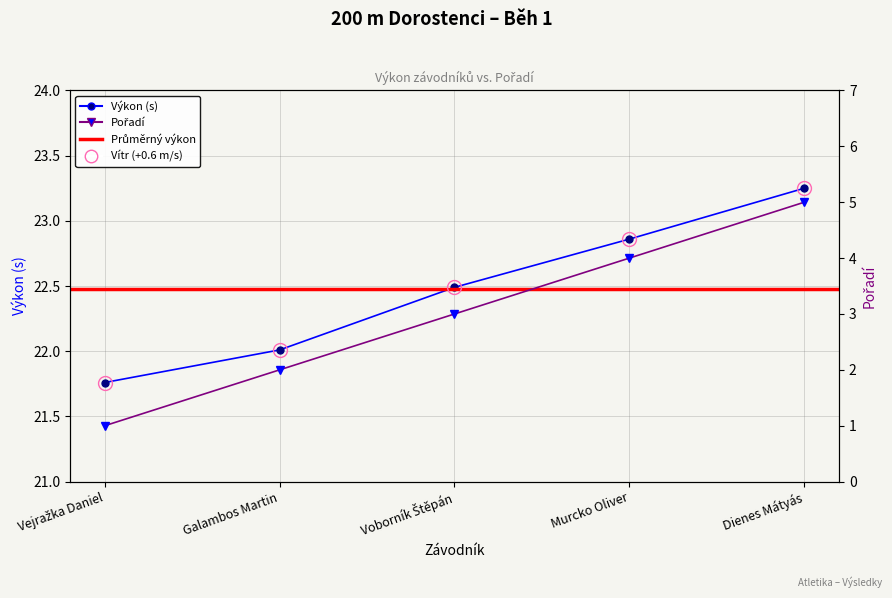

List the series in order of their peak value, lowest first.

Pořadí, Výkon